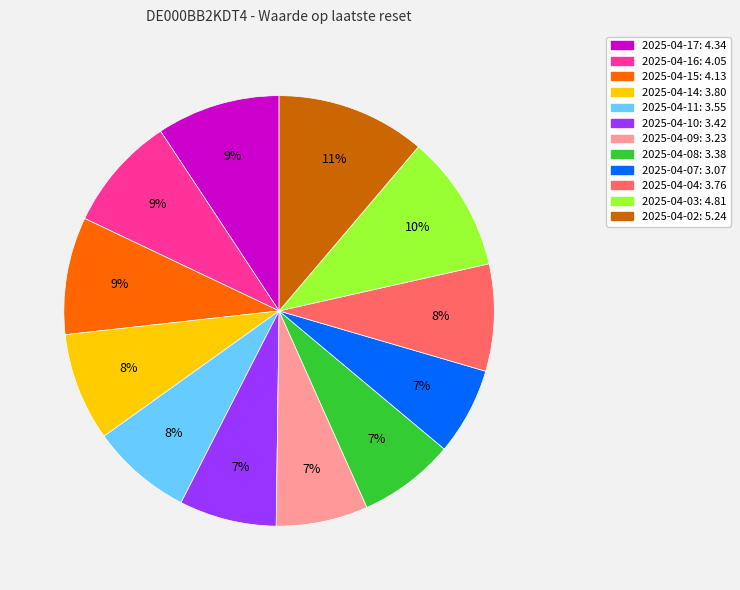

Between 2025-04-07 and 2025-04-11, which is larger?

2025-04-11